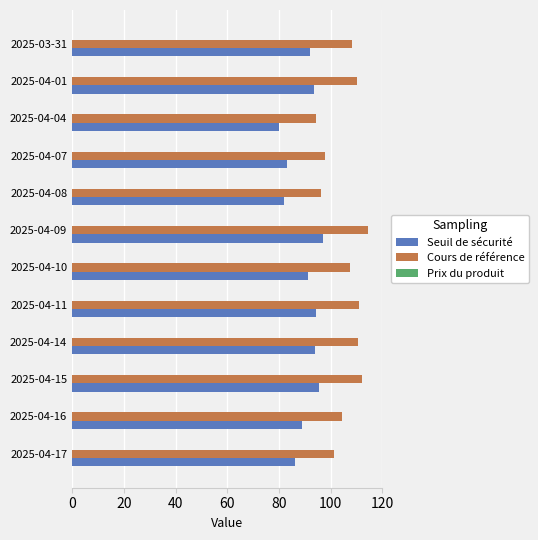

True or false: Seuil de sécurité has a value of 136.0 at 2025-04-08.

False